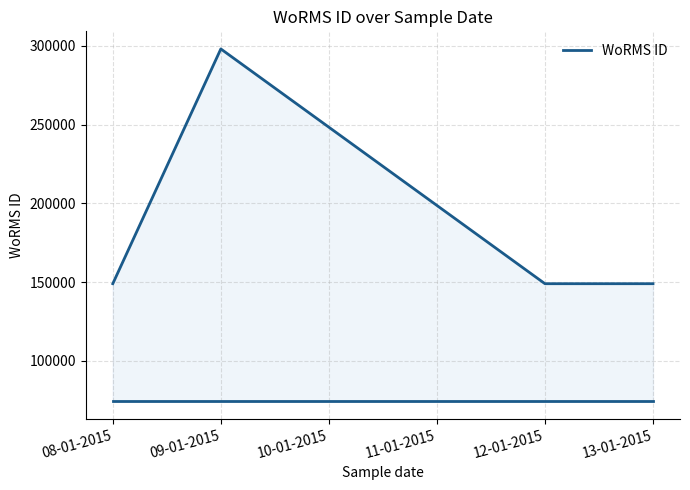

Reading left to right, list all the values displayed in this chart.

148981	297962	148981	148981